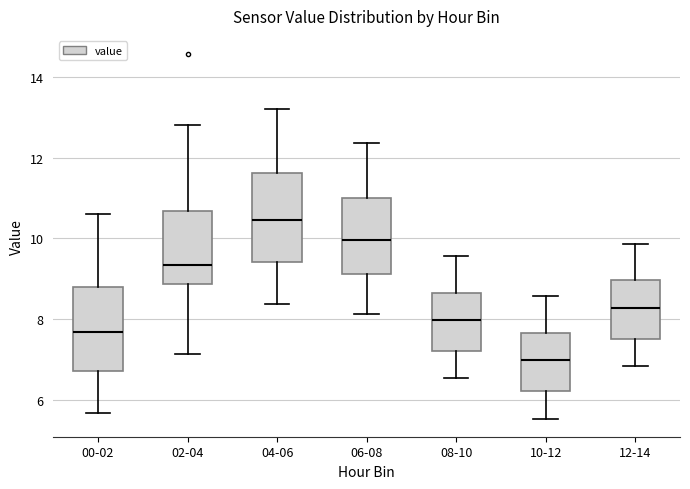

Where is the lower edge of the box for 04-06 on the y-axis? The values are not printed on the chart, so give them approximately, as read against the axis.

9.4